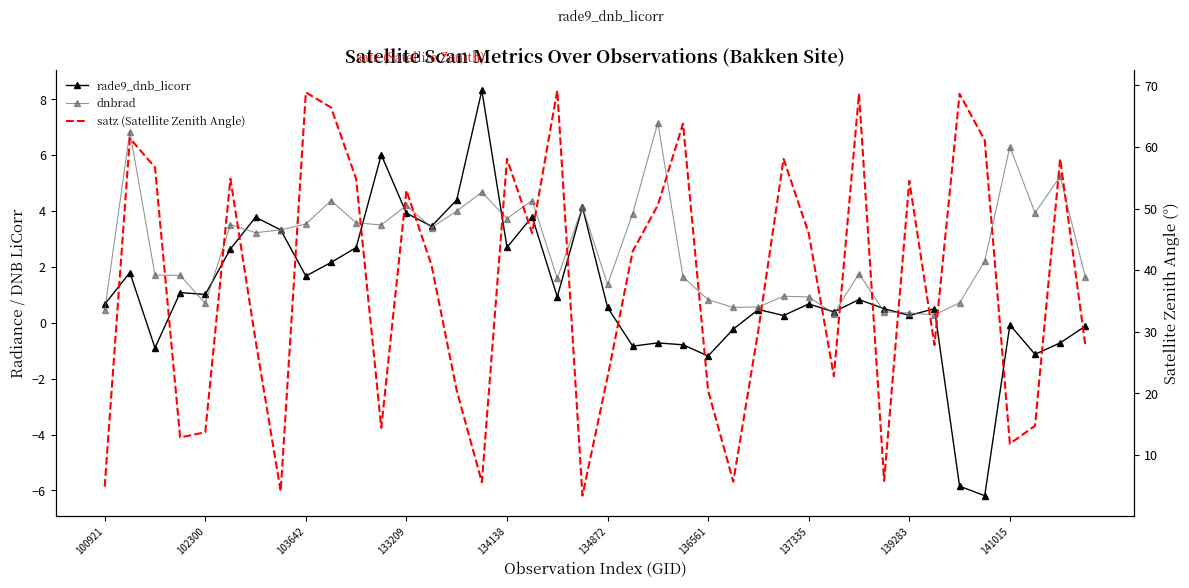

Which has a higher value, 25 or 137335?

137335